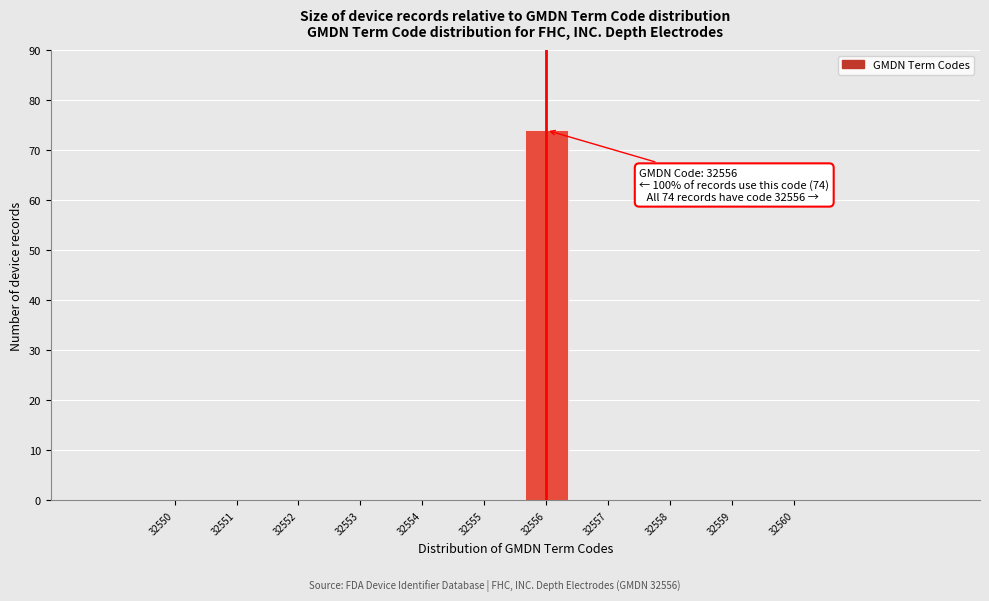

Reading left to right, what are all the values shown in this chart?

32550=0	32551=0	32552=0	32553=0	32554=0	32555=0	32556=74	32557=0	32558=0	32559=0	32560=0